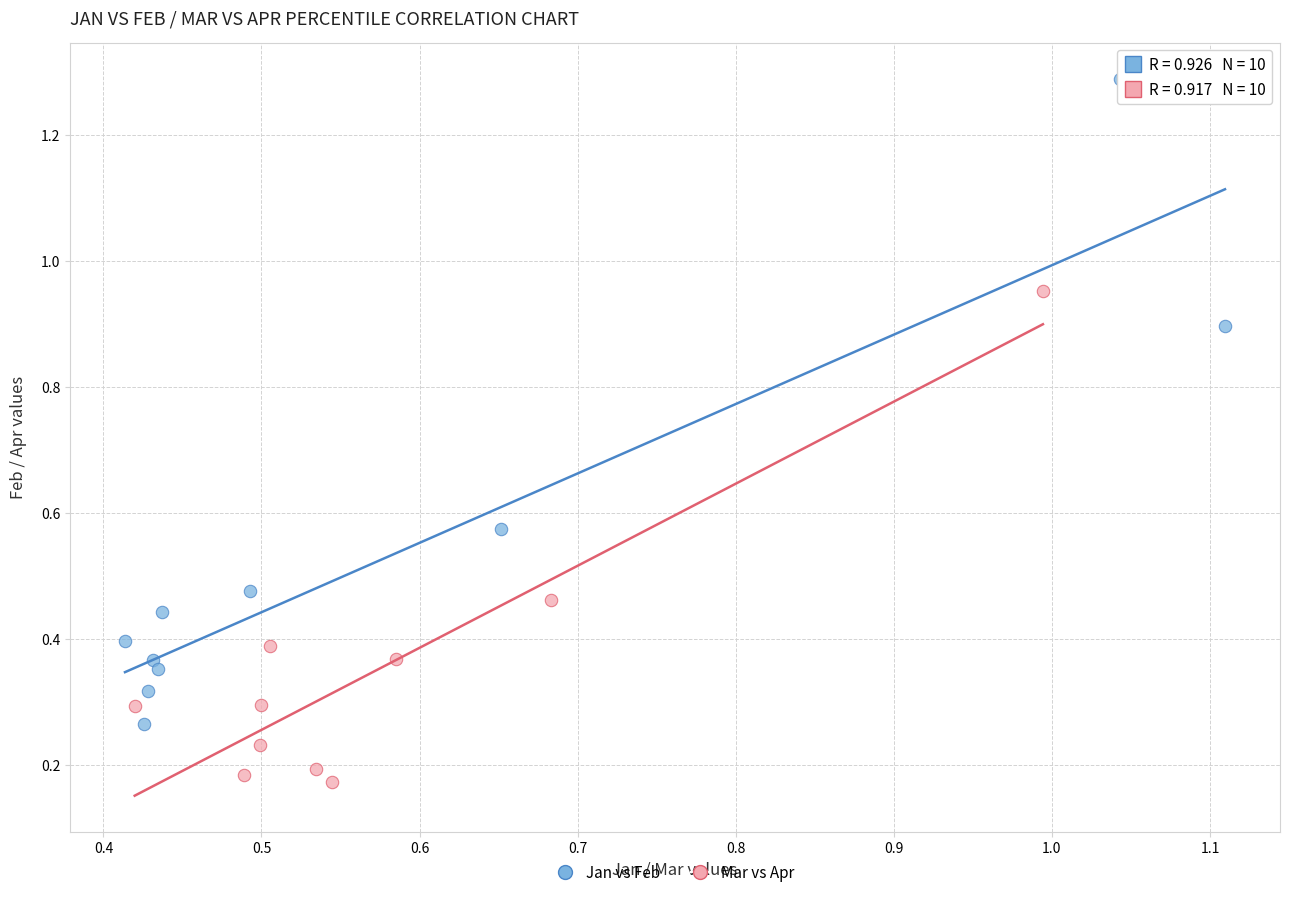

Which series has the widest spread of Y values?

Jan vs Feb